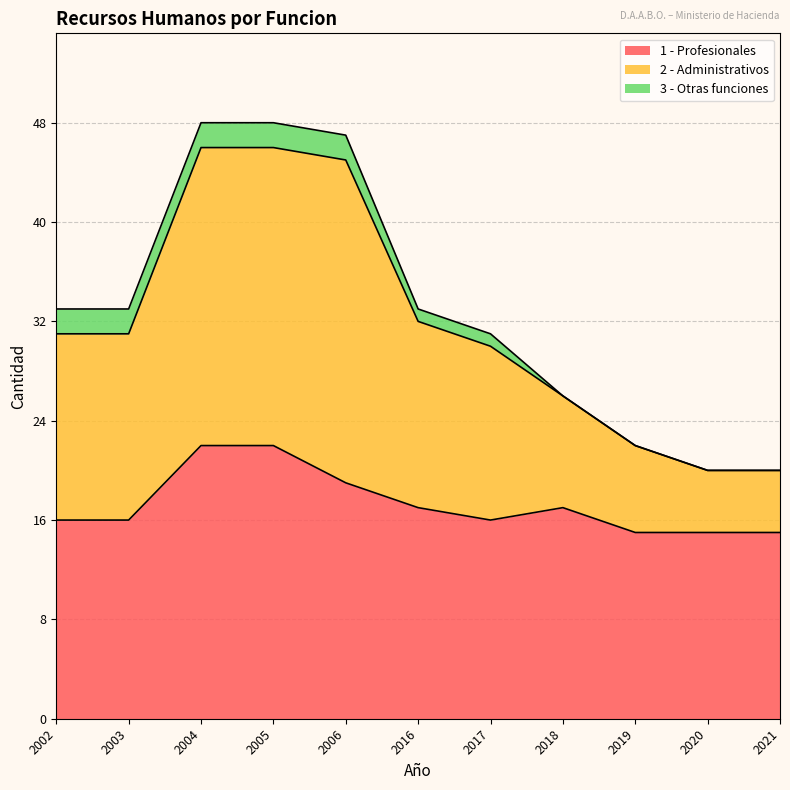

In 1 - Profesionales, how many points are lower than both neighbors (excluding endpoints)?

1